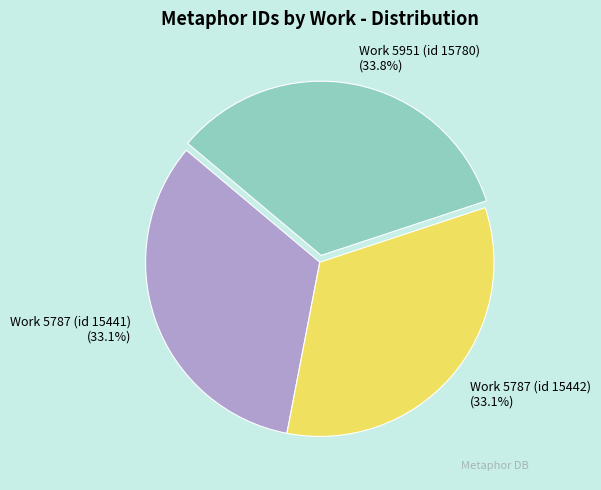

To the nearest percent, what percentage of the pie is Work 5787 (id 15441)?

33%